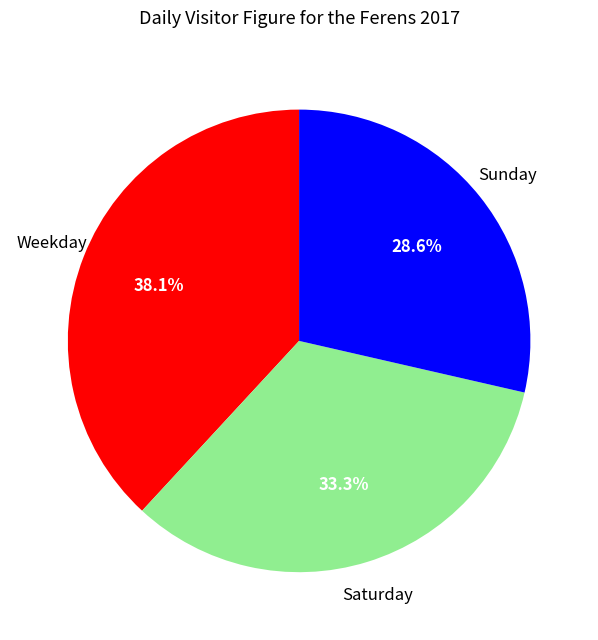

Is there any slice that represents more than half of the pie?

No